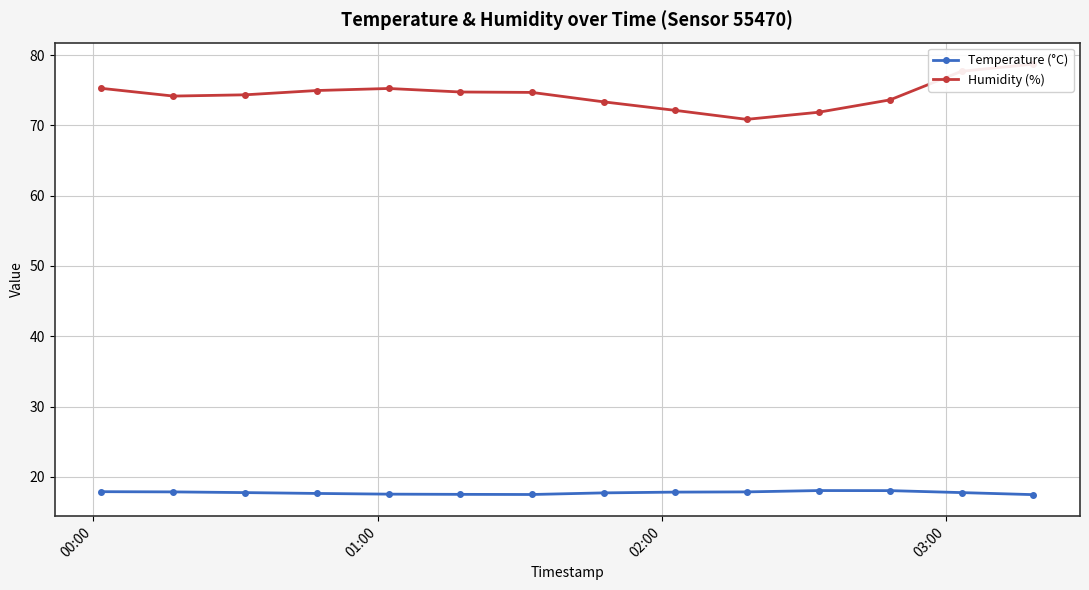

How many interior local peaks does the Temperature (°C) series have?

1